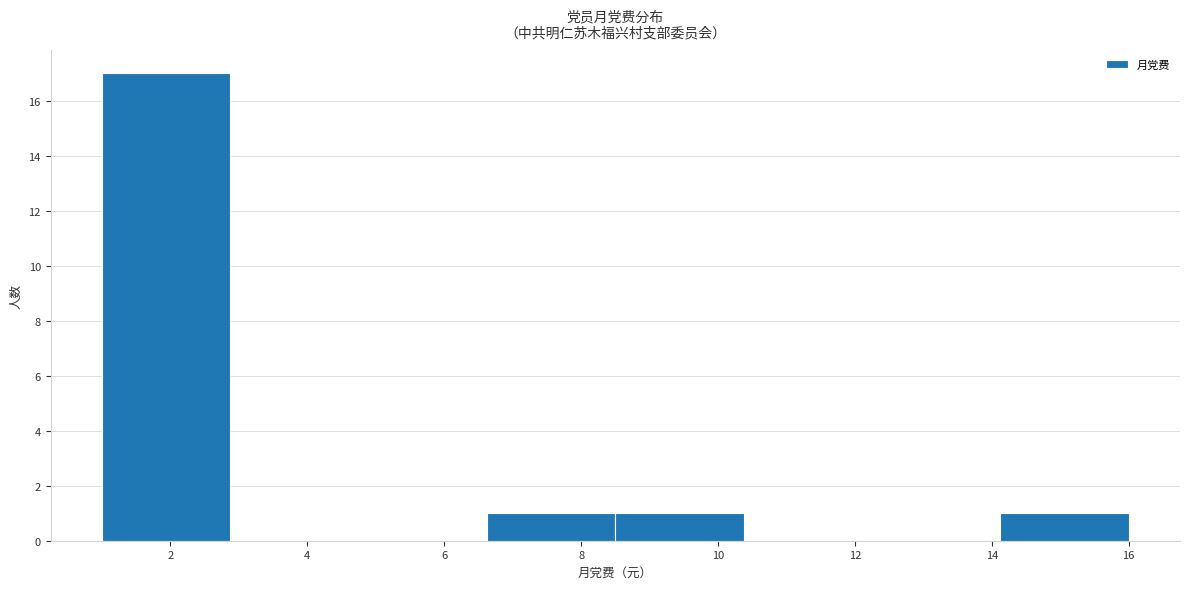

What is the height of the bar covering 8.6 to 10.4 on the x-axis? Neither the bar edges nor the heights are printed on the chart, so give them approximately, as read against the axes.

1